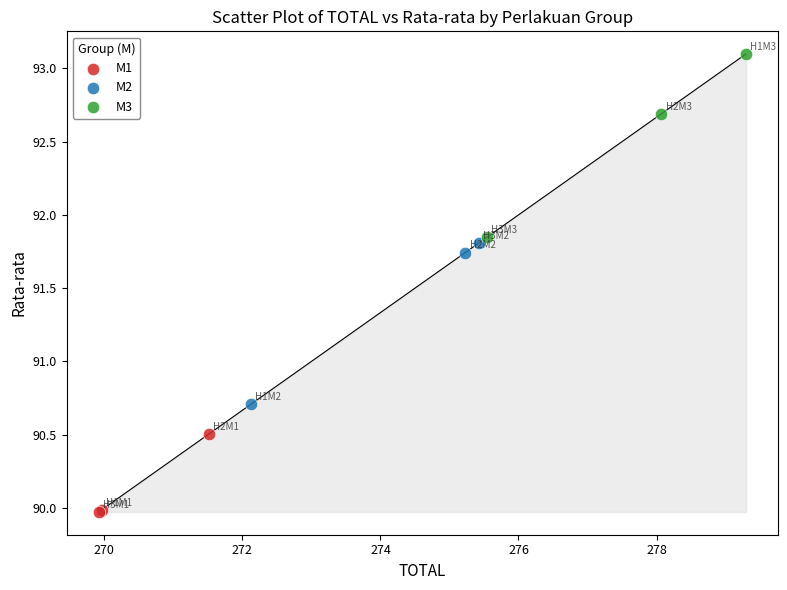

Which series has the largest Y range (max minus min)?

M3